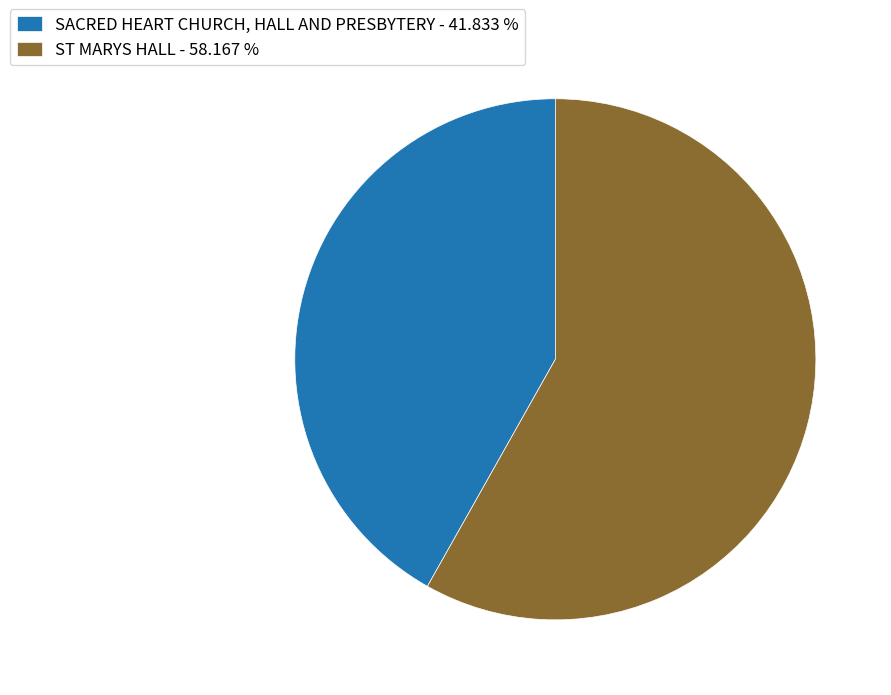

Combined, do SACRED HEART CHURCH, HALL AND PRESBYTERY - 41.833 % and ST MARYS HALL - 58.167 % account for over 50%?

Yes